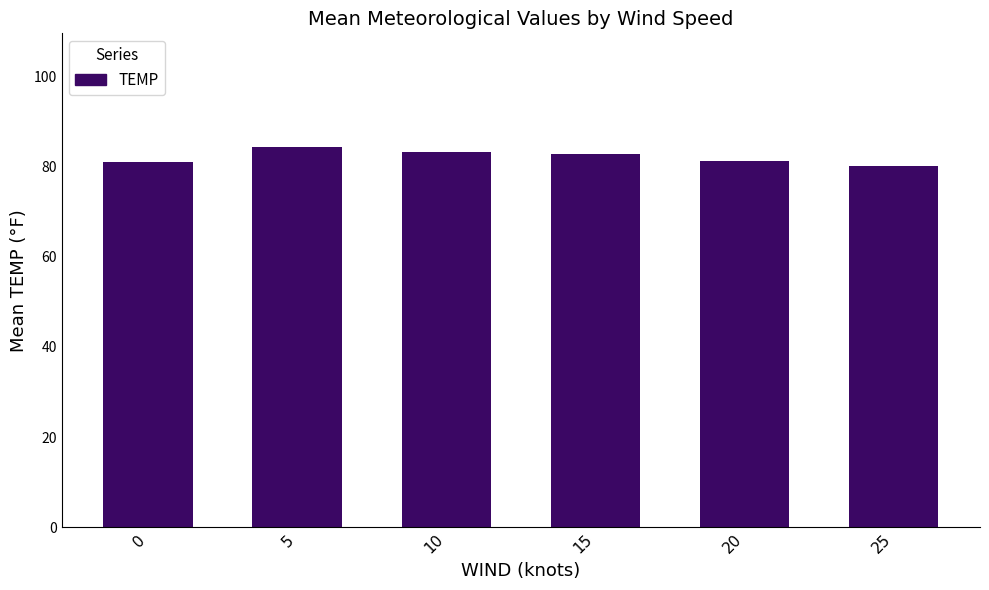

Which has a higher value, 25 or 15?

15